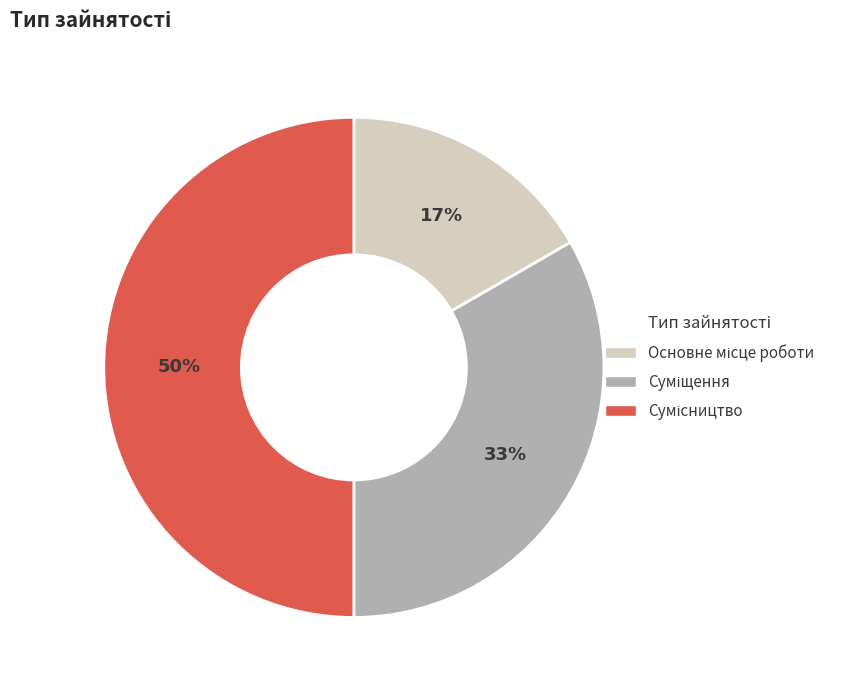

To the nearest percent, what is the average slice percentage?

33%